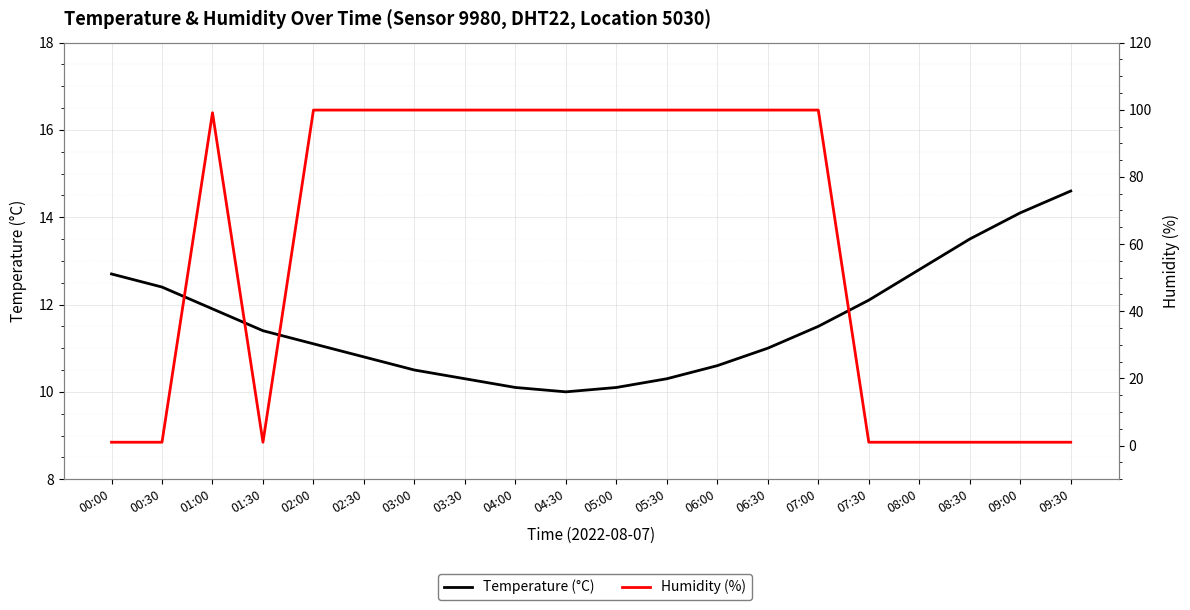

Reading right to left, list all the values displayed in this chart.

Temperature (°C): 09:30=14.6	09:00=14.1	08:30=13.5	08:00=12.8	07:30=12.1	07:00=11.5	06:30=11.0	06:00=10.6	05:30=10.3	05:00=10.1	04:30=10.0	04:00=10.1	03:30=10.3	03:00=10.5	02:30=10.8	02:00=11.1	01:30=11.4	01:00=11.9	00:30=12.4	00:00=12.7
Humidity (%): 09:30=1.0	09:00=1.0	08:30=1.0	08:00=1.0	07:30=1.0	07:00=99.9	06:30=99.9	06:00=99.9	05:30=99.9	05:00=99.9	04:30=99.9	04:00=99.9	03:30=99.9	03:00=99.9	02:30=99.9	02:00=99.9	01:30=1.0	01:00=99.1	00:30=1.0	00:00=1.0